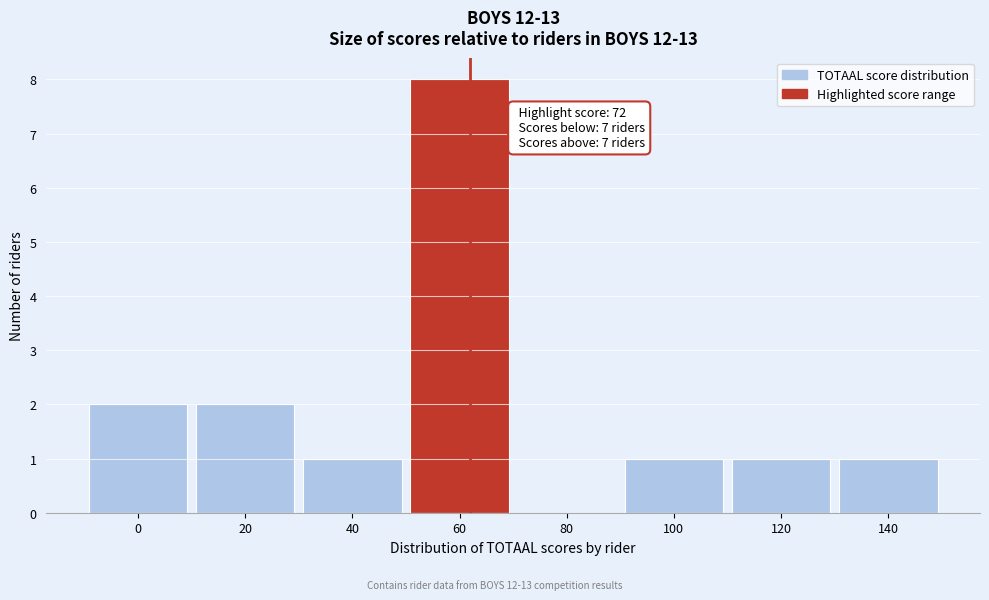

Reading left to right, transcribe all the data shown in this chart.

0=2	20=2	40=1	60=8	80=0	100=1	120=1	140=1